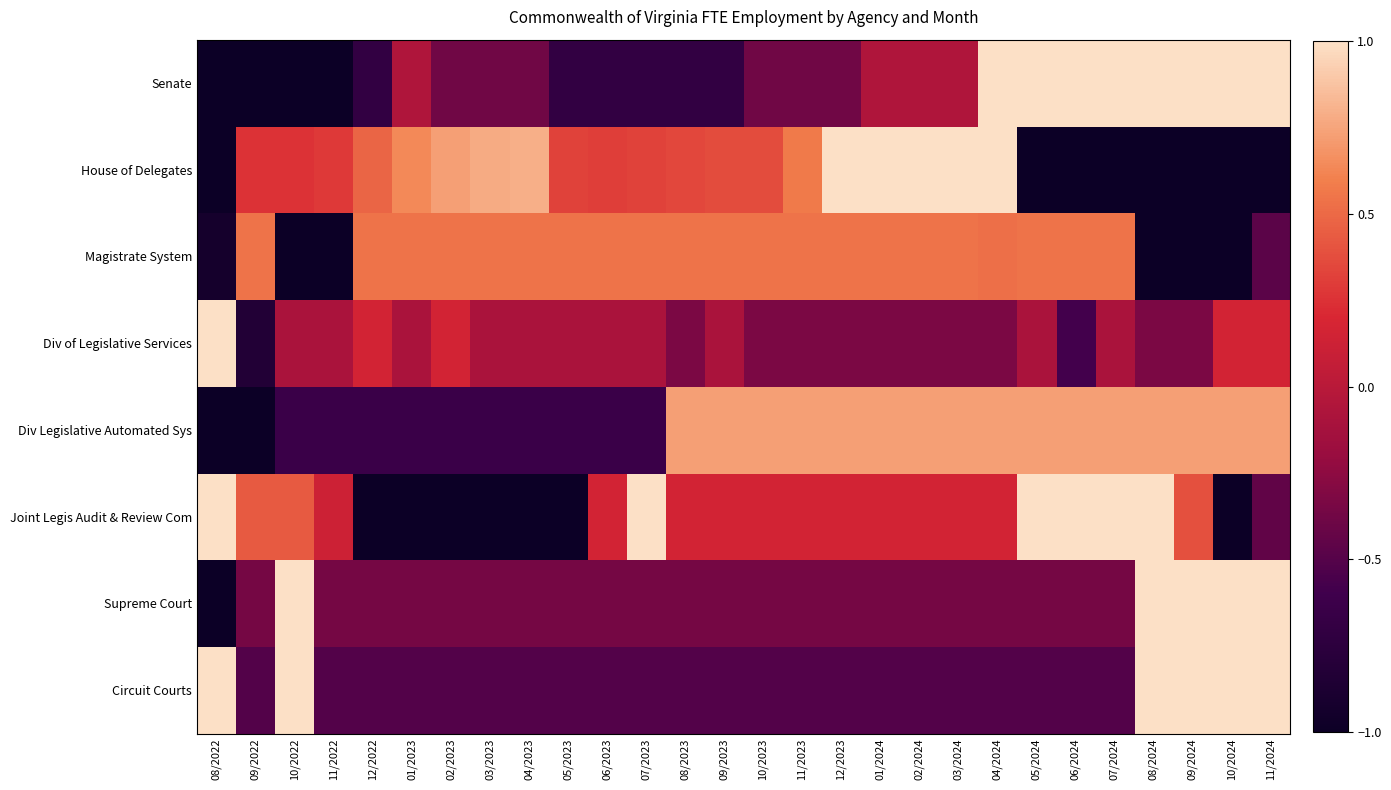

Which series has the largest total across all categories?

Magistrate System